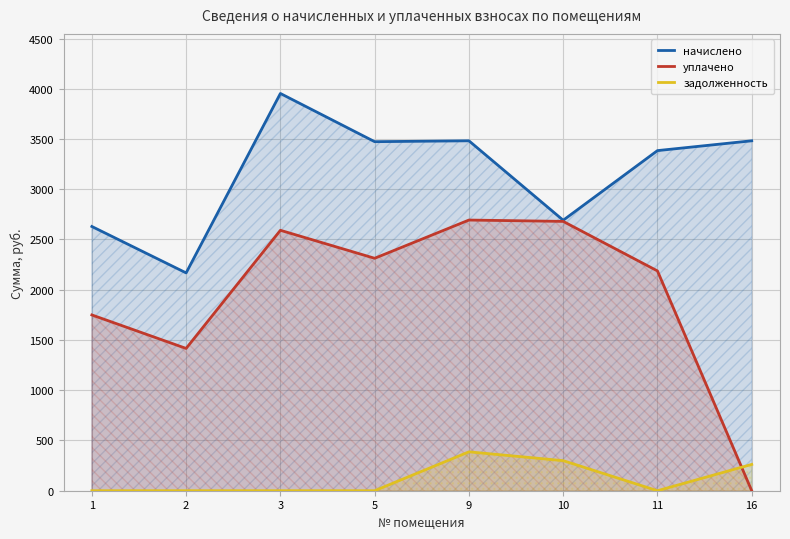

What is the sum of all начислено values?

25263.3